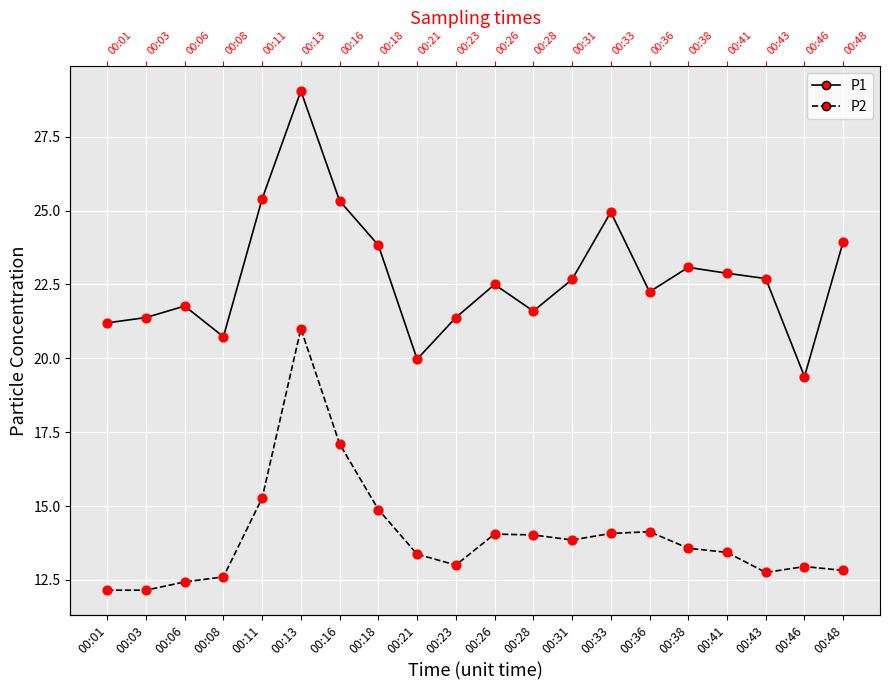

Which series has the largest total across all categories?

P1